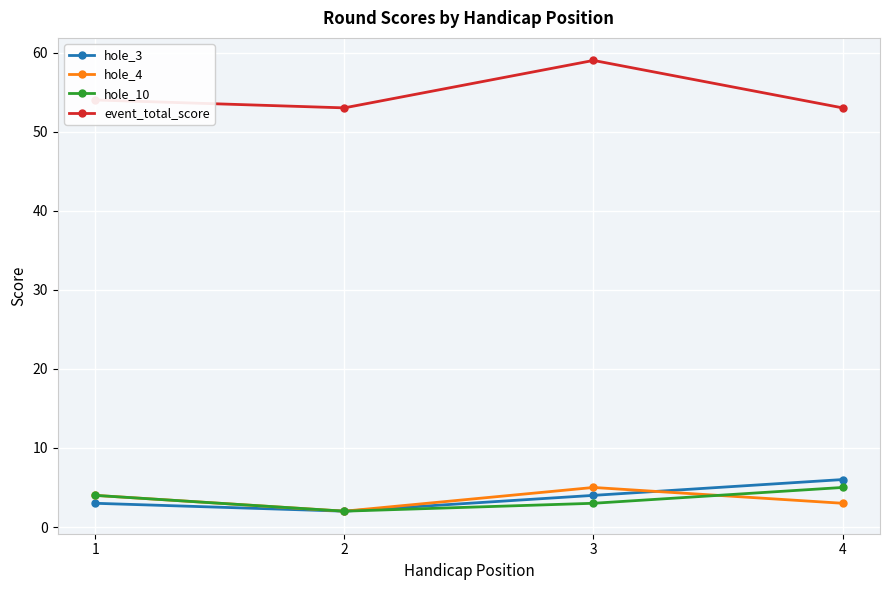

Reading left to right, list all the values displayed in this chart.

hole_3: 1=3	2=2	3=4	4=6
hole_4: 1=4	2=2	3=5	4=3
hole_10: 1=4	2=2	3=3	4=5
event_total_score: 1=54	2=53	3=59	4=53